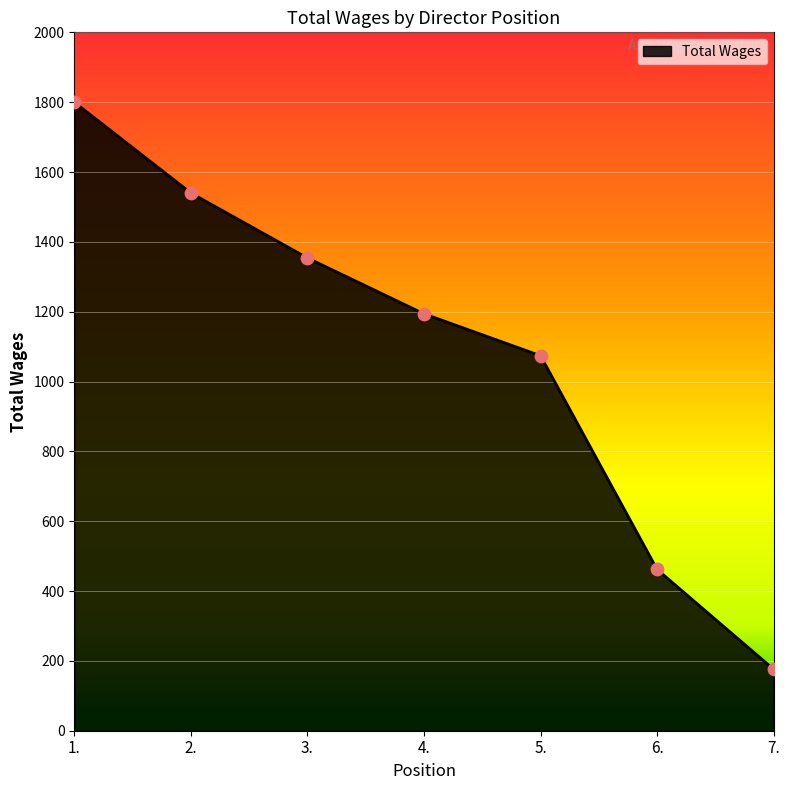

What is the change in value from 1. to 6.?

-1338